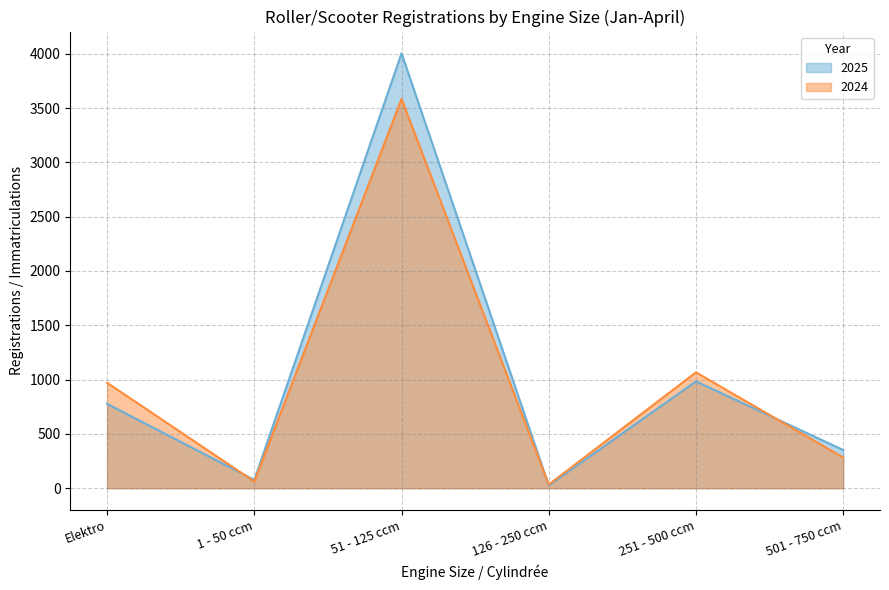

Rank the categories by 2024 value from lowest to highest.

126 - 250 ccm, 1 - 50 ccm, 501 - 750 ccm, Elektro, 251 - 500 ccm, 51 - 125 ccm